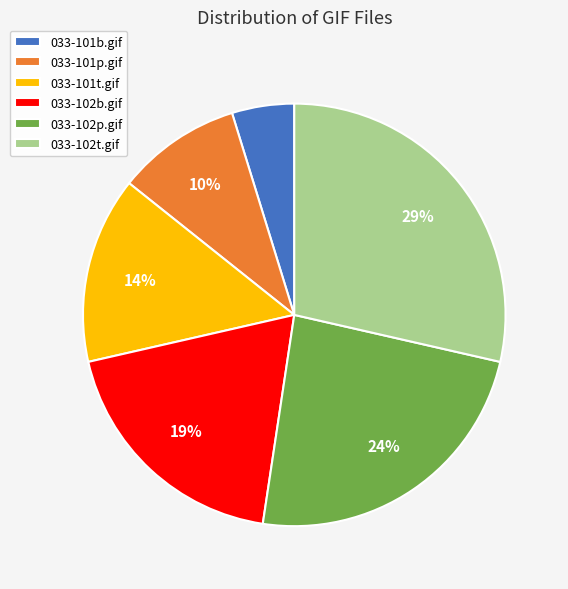

To the nearest percent, what portion does 033-102b.gif represent?

19%